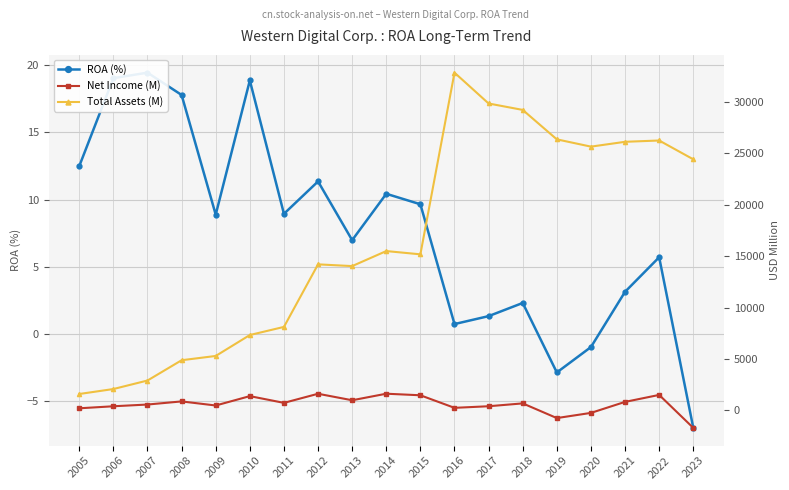

The Total Assets (M) series shows 56671.1 at 2016. True or false?

False